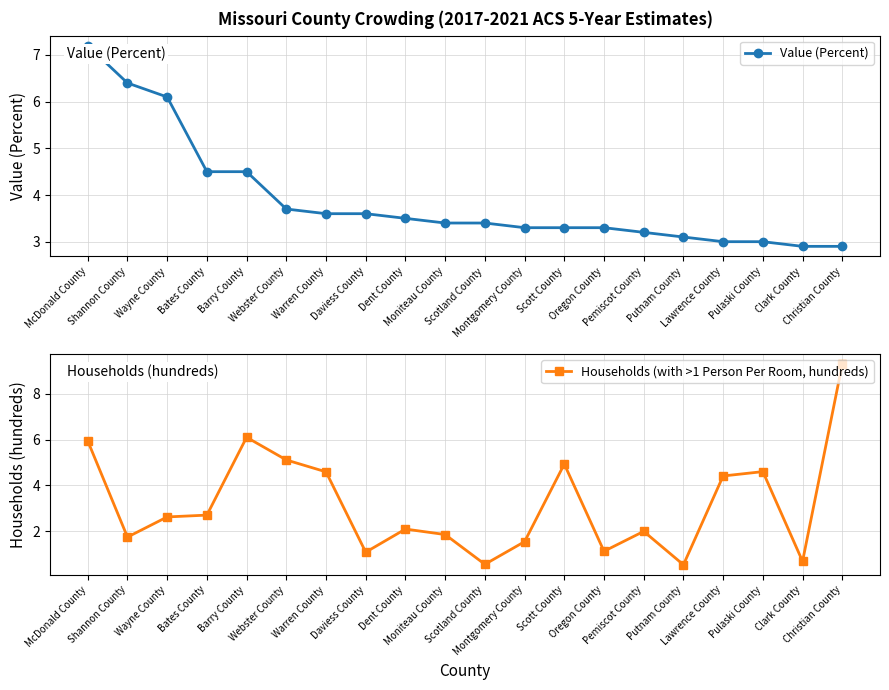

What is the difference between the Value (Percent) values at Christian County and Warren County?

0.7